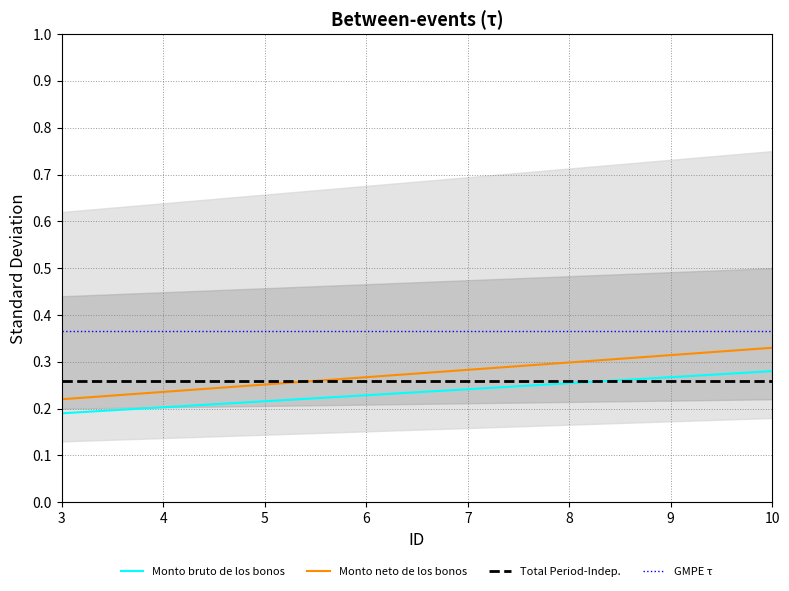

True or false: GMPE τ and Total Period-Indep. cross at least once.

False